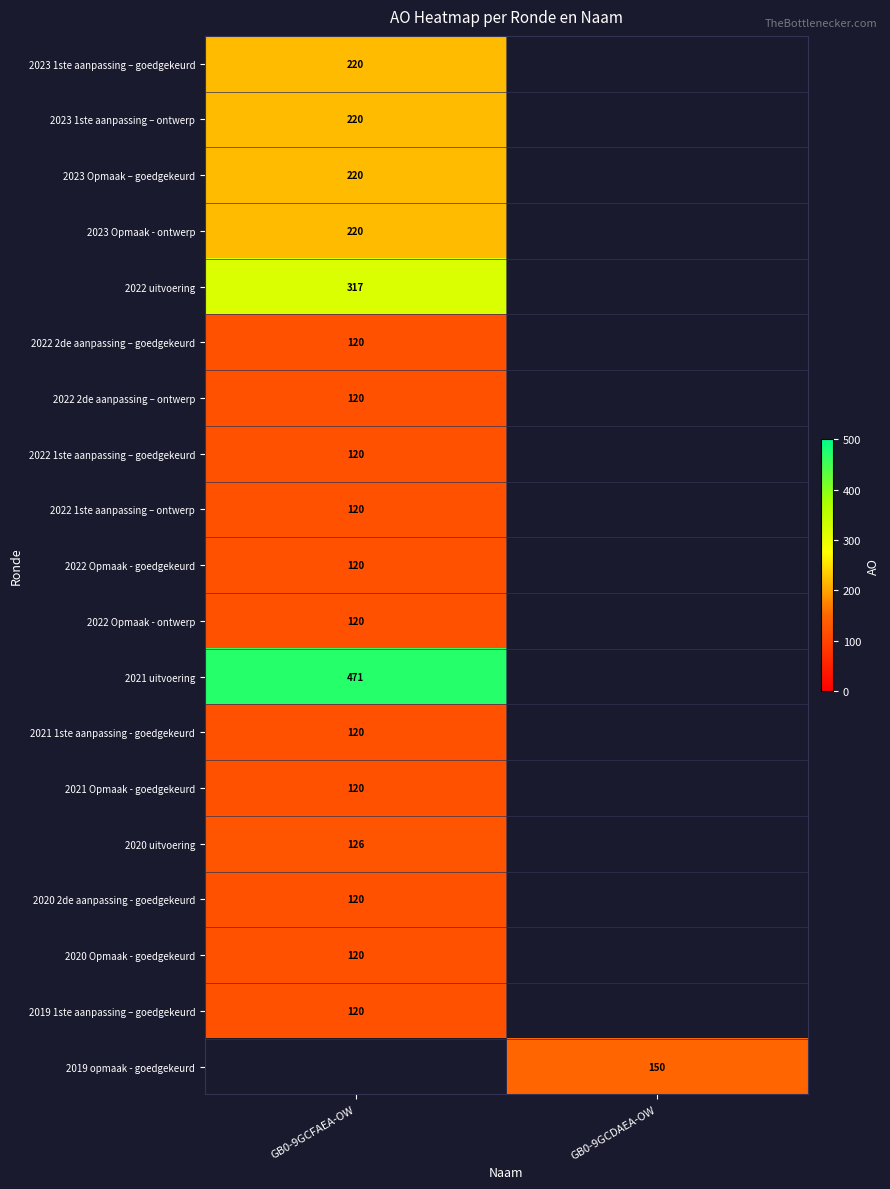

The 2022 uitvoering series shows 130 at GB0-9GCFAEA-OW. True or false?

False